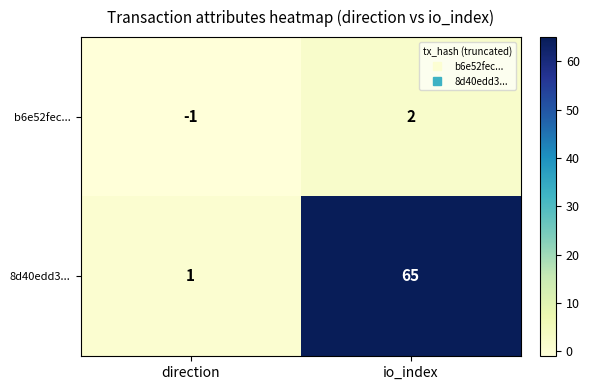

Which series changed the most between direction and io_index?

8d40edd3...